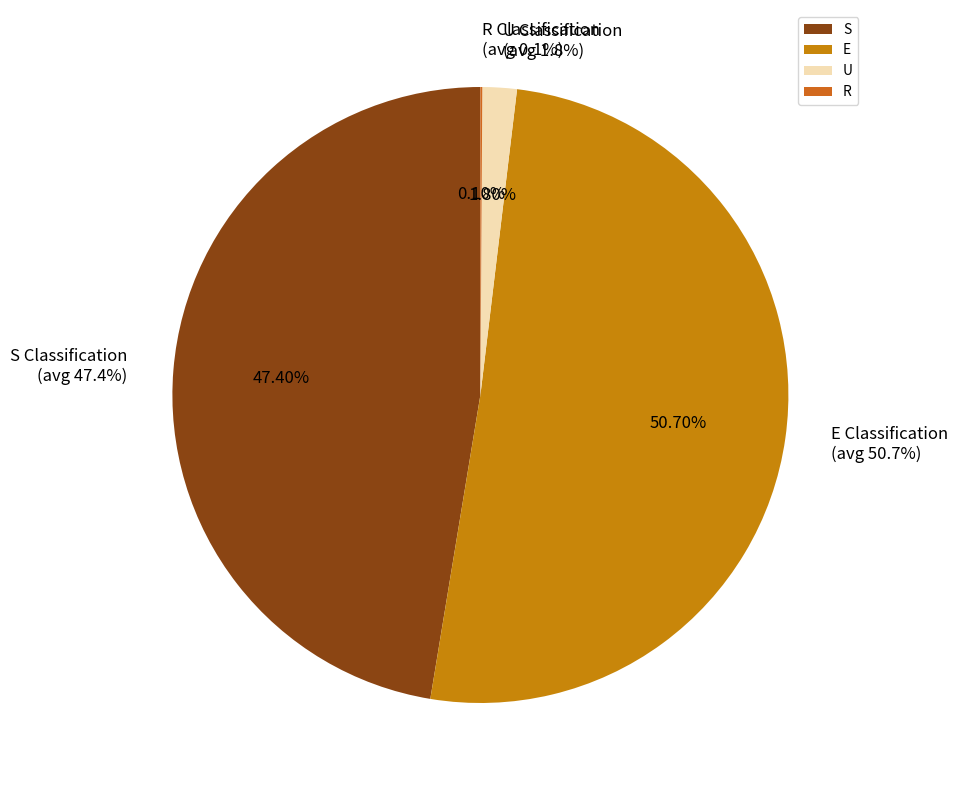

What is the largest slice in the pie chart?

E